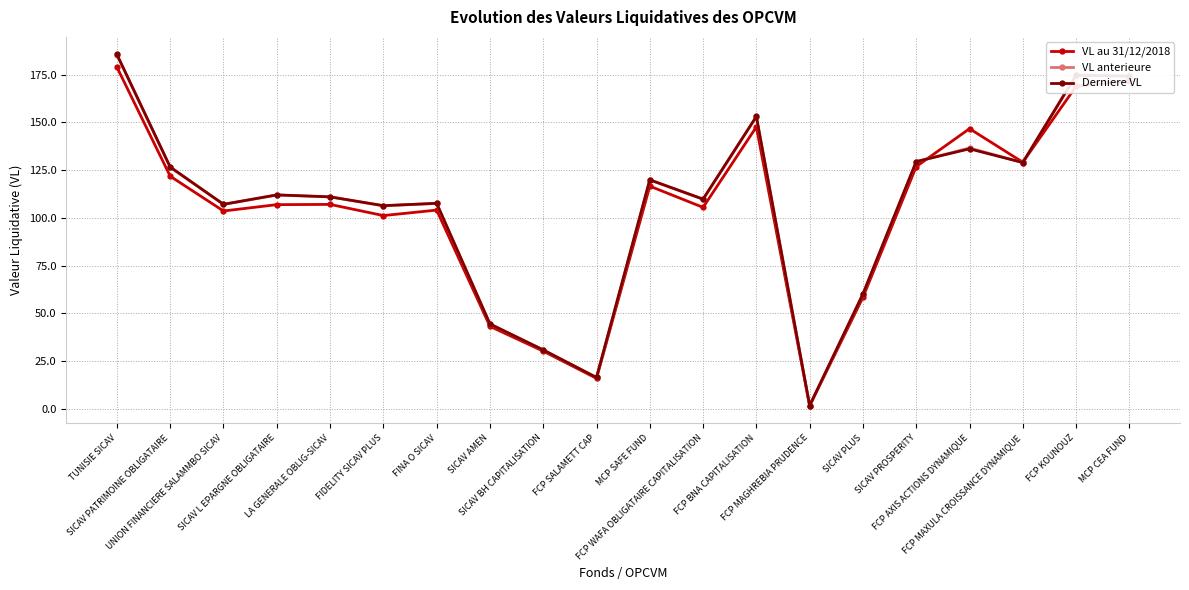

The value of VL anterieure at FCP AXIS ACTIONS DYNAMIQUE is 218.7. True or false?

False